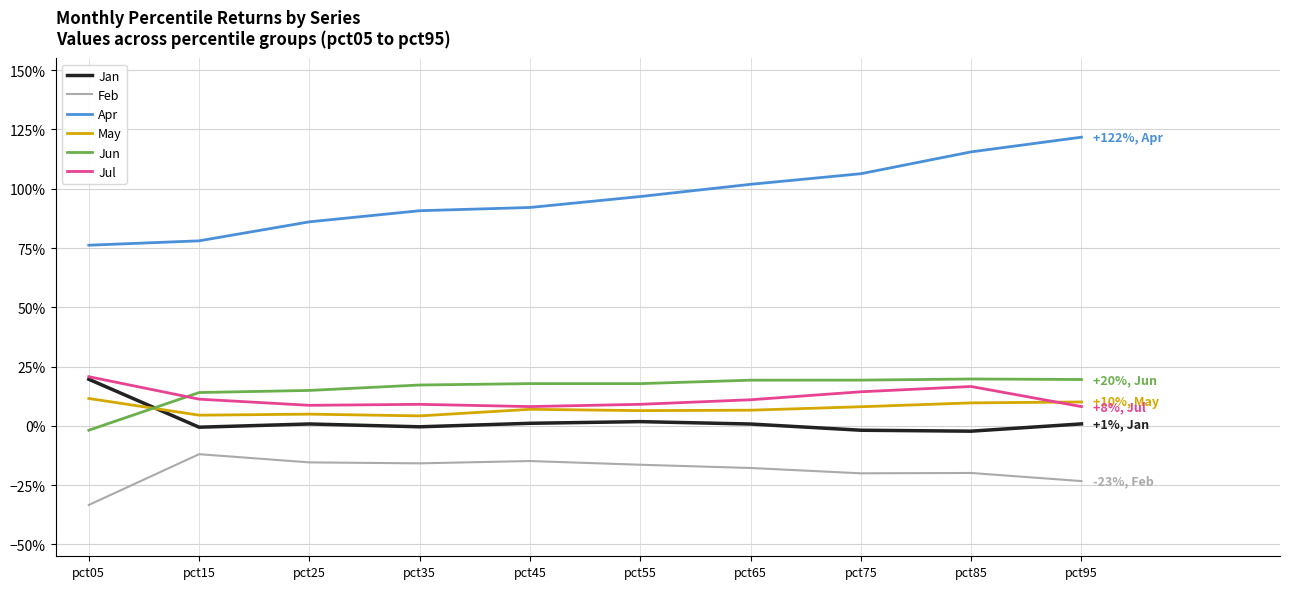

What is the sum of all Jul values?

1.2